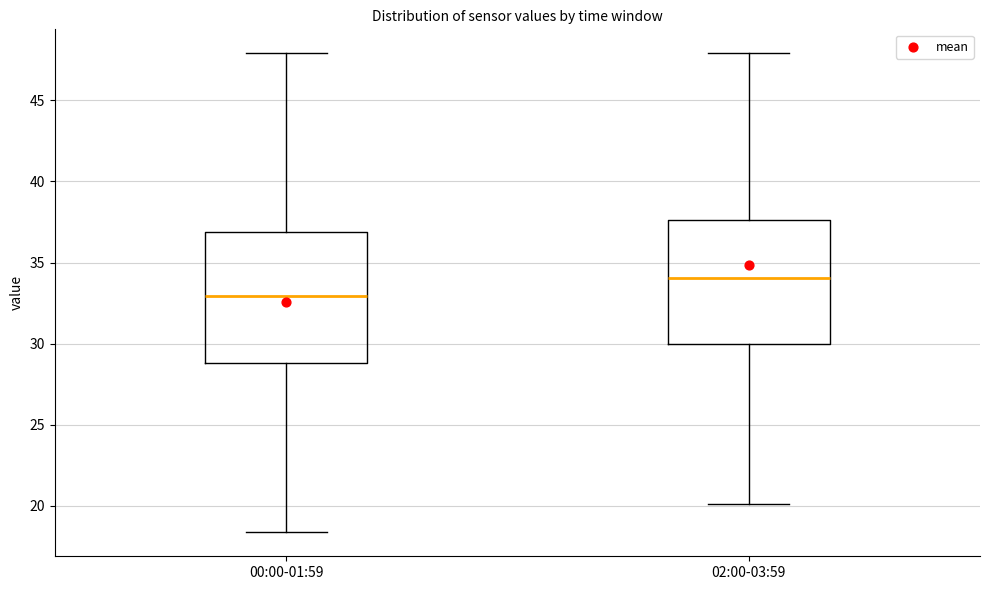

Reading left to right, read every box against the y-axis: the position of its median line, the range the box covers, and the ends of its whiskers. The values are not printed on the chart, so give them approximately, as read against the axis.

00:00-01:59: median 33.0, box 29.0 to 37.0, whiskers 18.5 to 48.0
02:00-03:59: median 34.0, box 30.0 to 37.5, whiskers 20.0 to 48.0